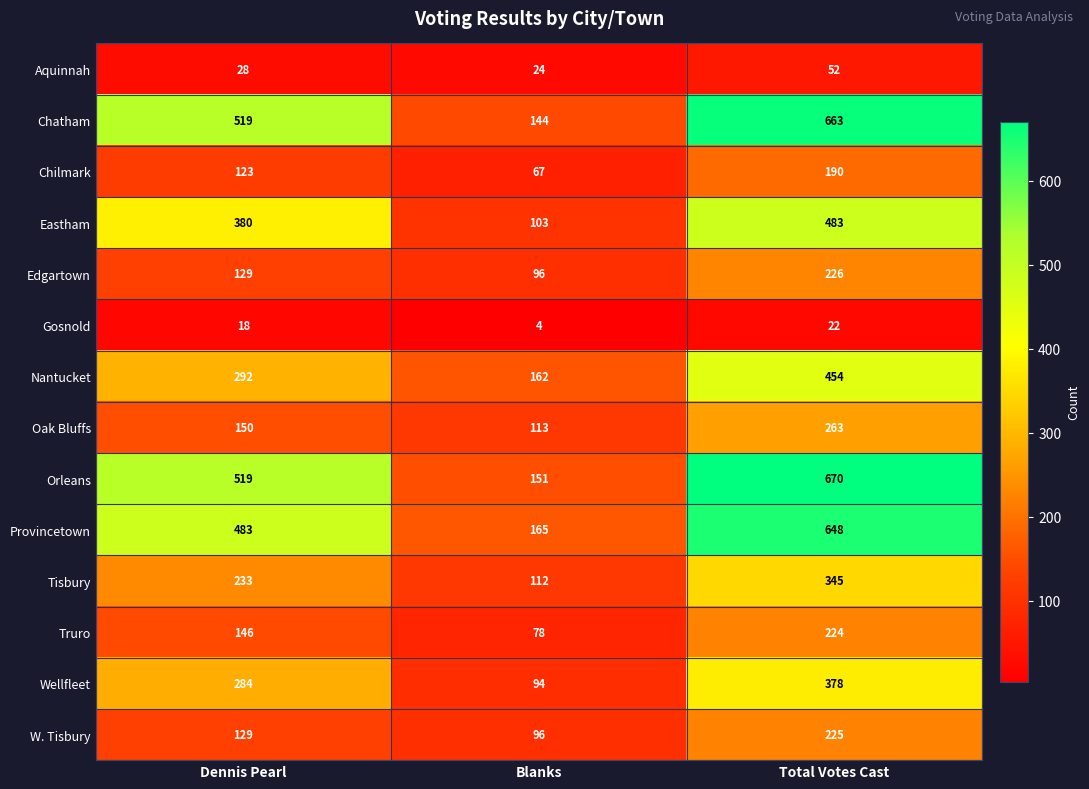

What is the average value of the Edgartown series?

150